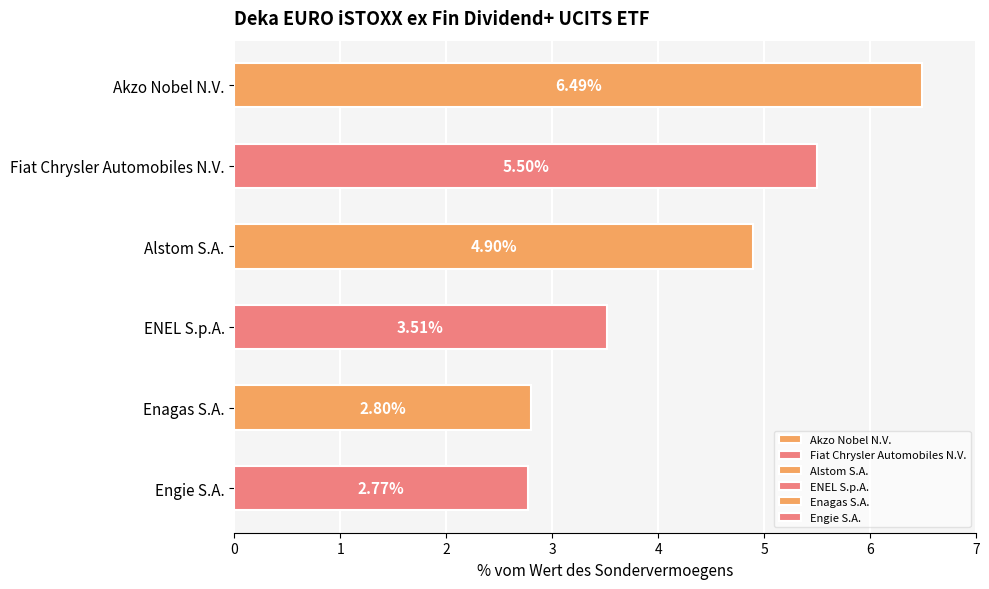

What is the ratio of the value at Enagas S.A. to the value at Fiat Chrysler Automobiles N.V.?

0.5